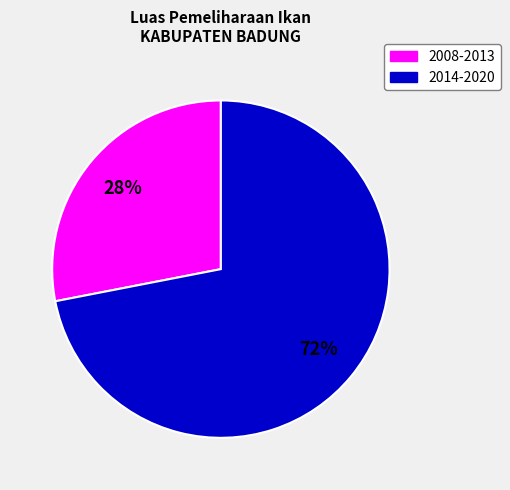

To the nearest percent, what is the difference between the largest and smallest slice percentages?

44%